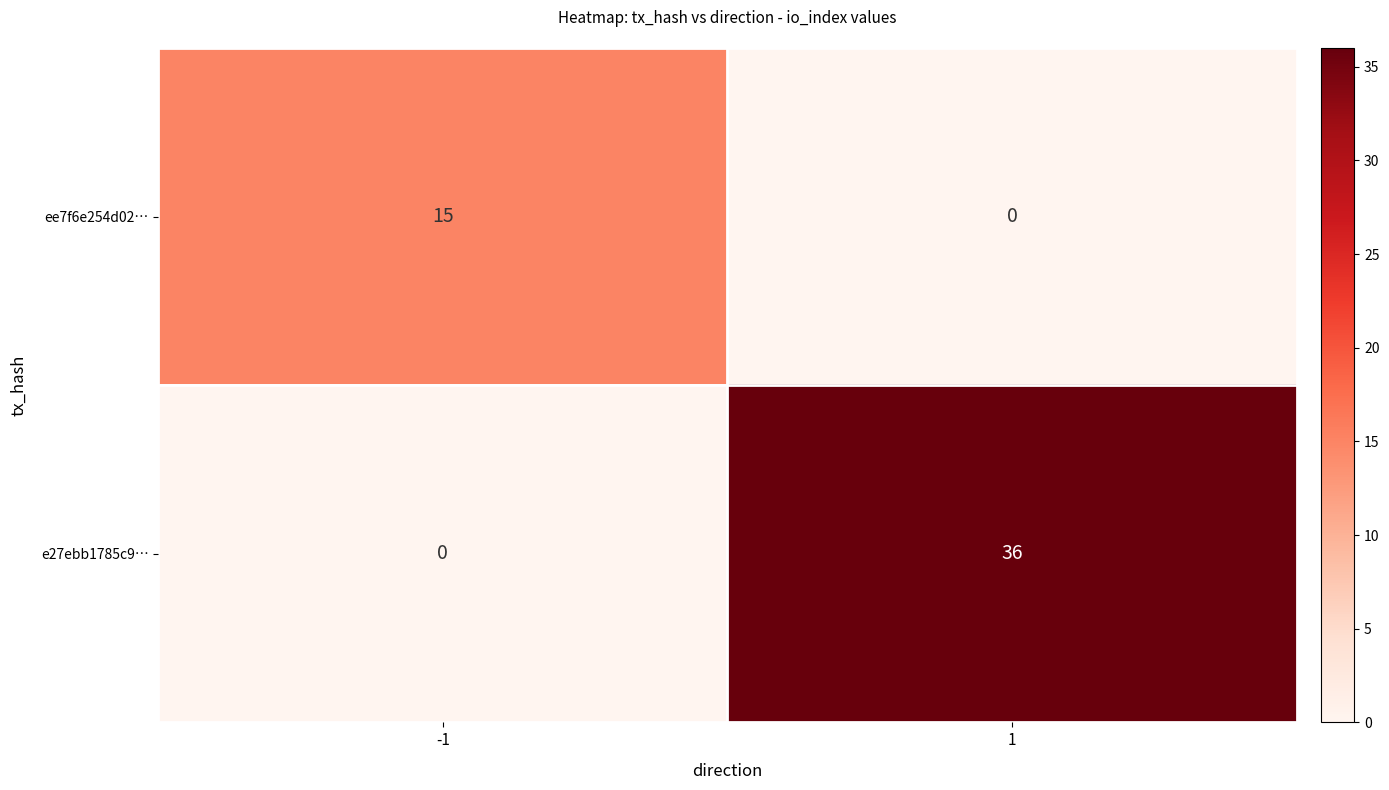

At how many categories does at least one series exceed 33?

1